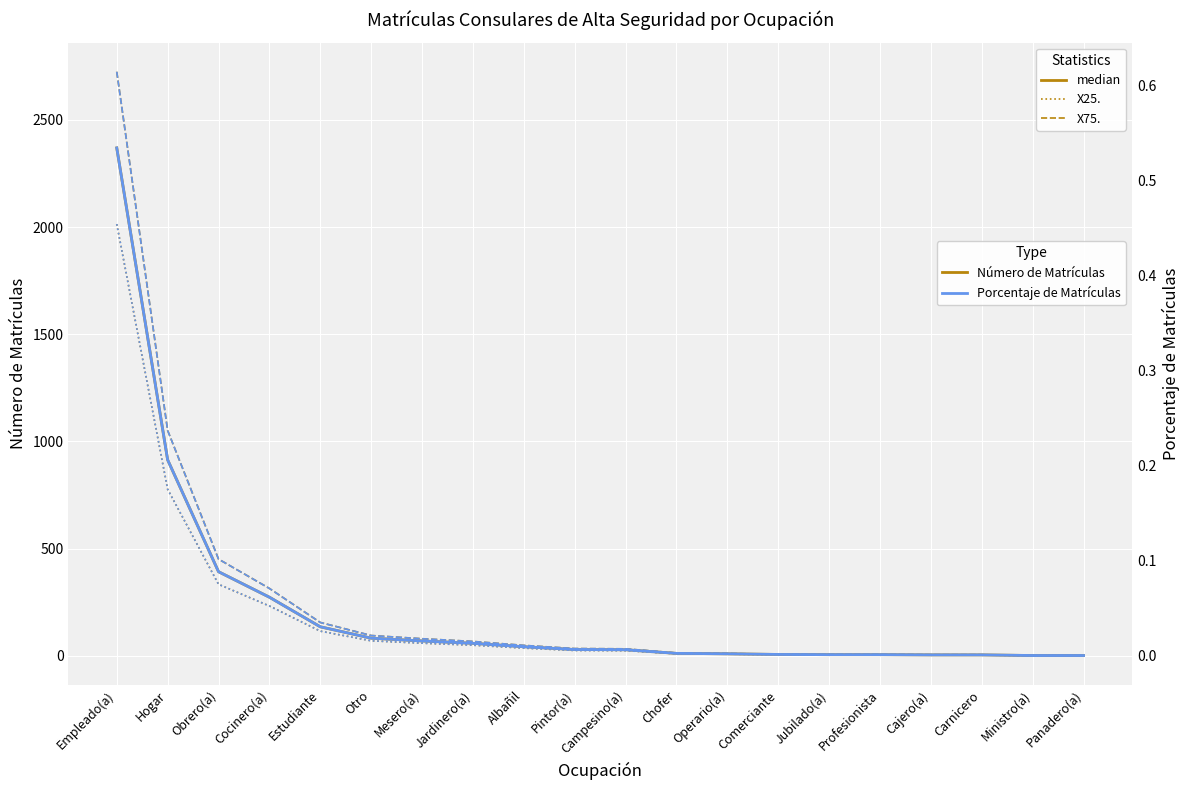

How many series are shown in this chart?

6